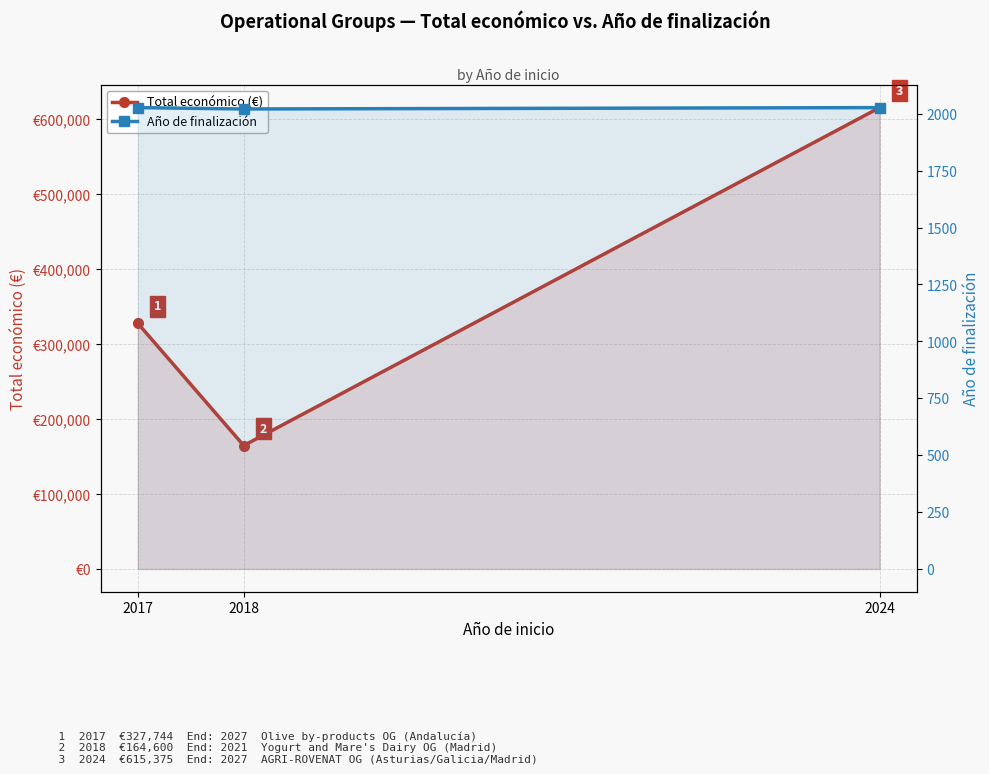

Which series has the widest spread of values?

Total económico (€)